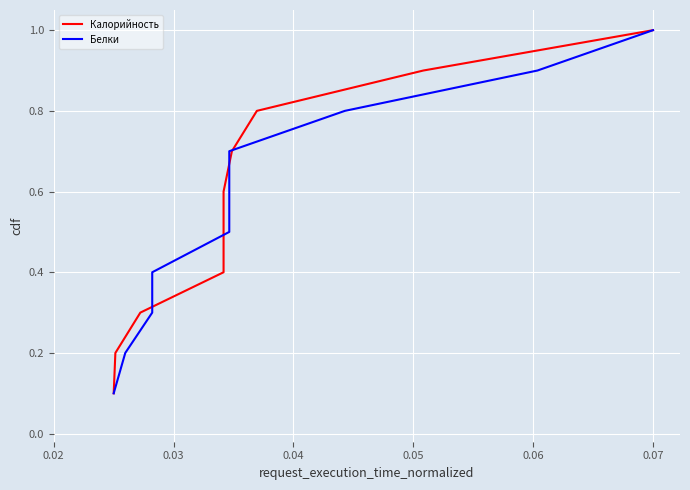

How many data points does each series have?

10